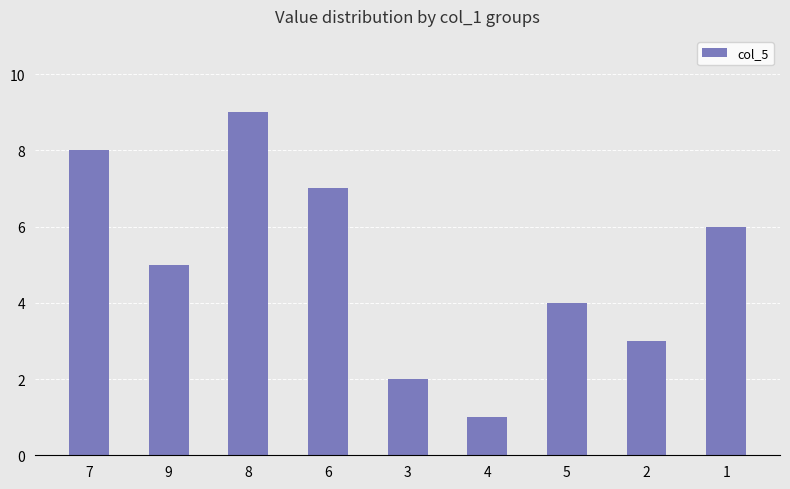

Is it true that the value at 1 is 2?

False